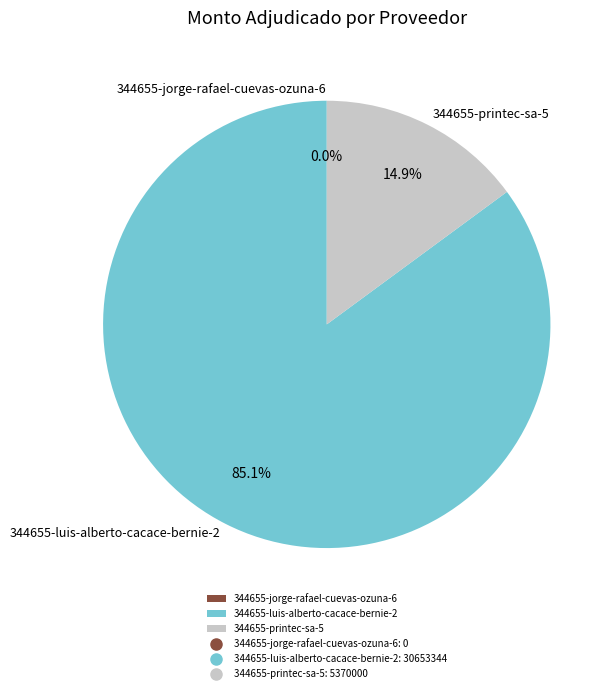

Rank the categories by value from highest to lowest.

344655-luis-alberto-cacace-bernie-2, 344655-printec-sa-5, 344655-jorge-rafael-cuevas-ozuna-6